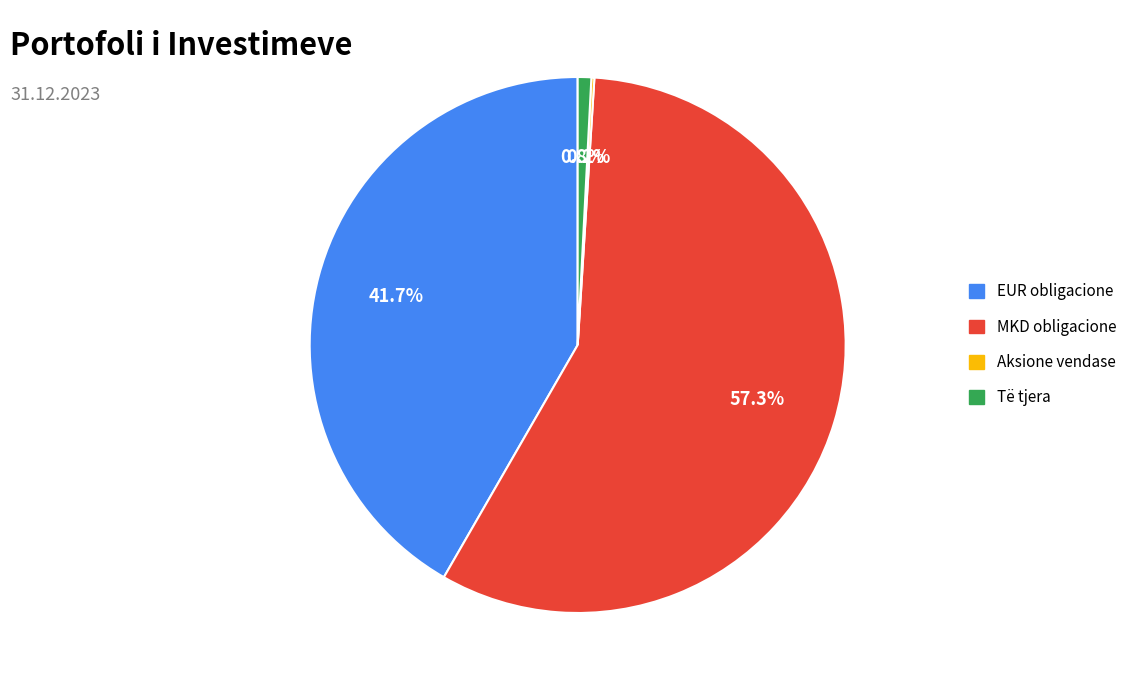

Does any single category account for the majority?

Yes